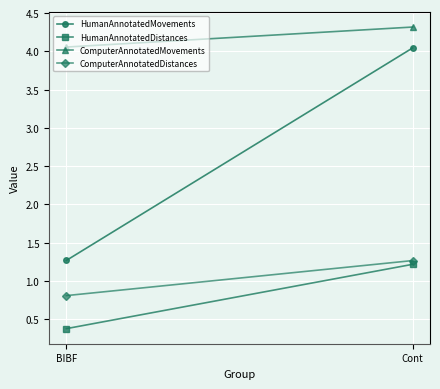

What is the average value of the ComputerAnnotatedMovements series?

4.2